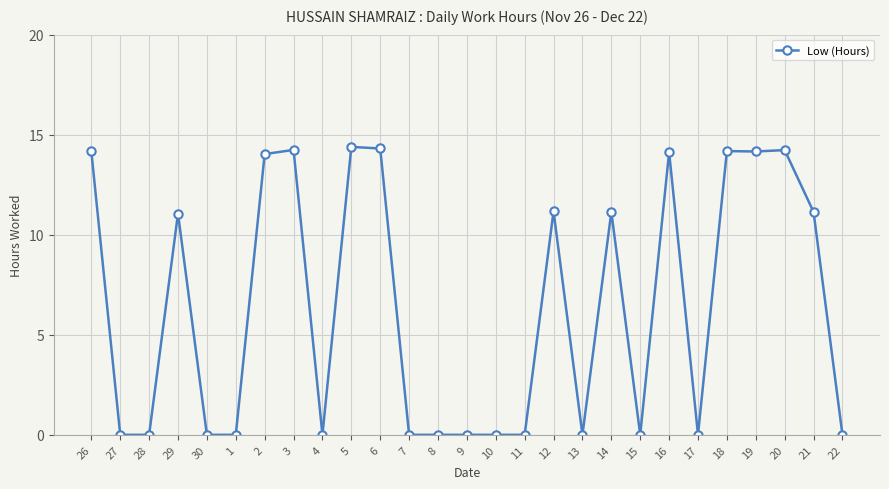

The value at 8 is 0.0. True or false?

True